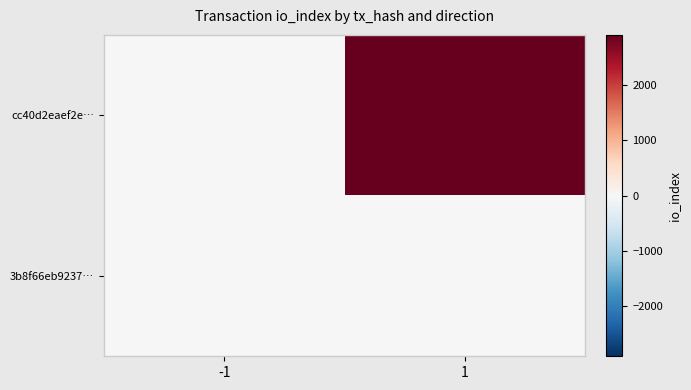

Reading right to left, list all the values displayed in this chart.

cc40d2eaef2e…: 1=2916	-1=-1
3b8f66eb9237…: 1=20	-1=1